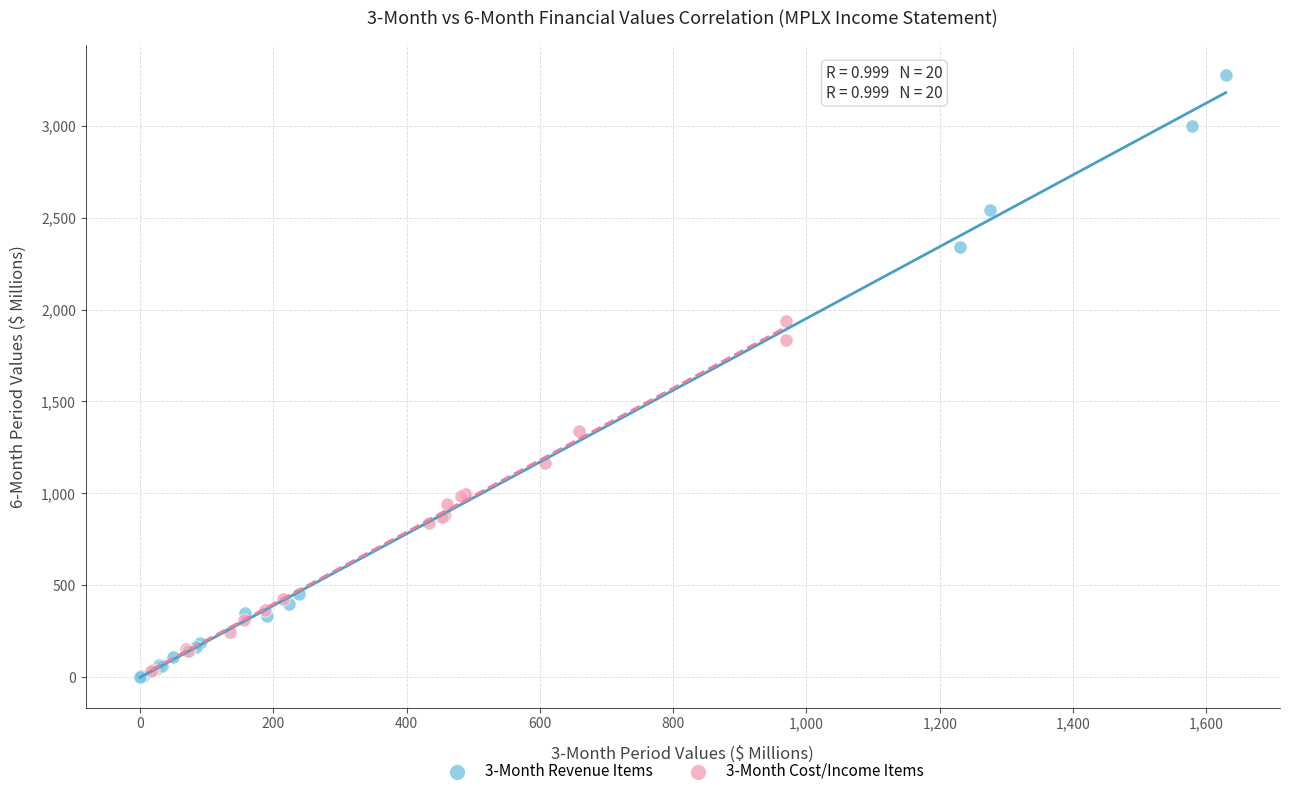

Which series has the widest spread of Y values?

3-Month Revenue Items